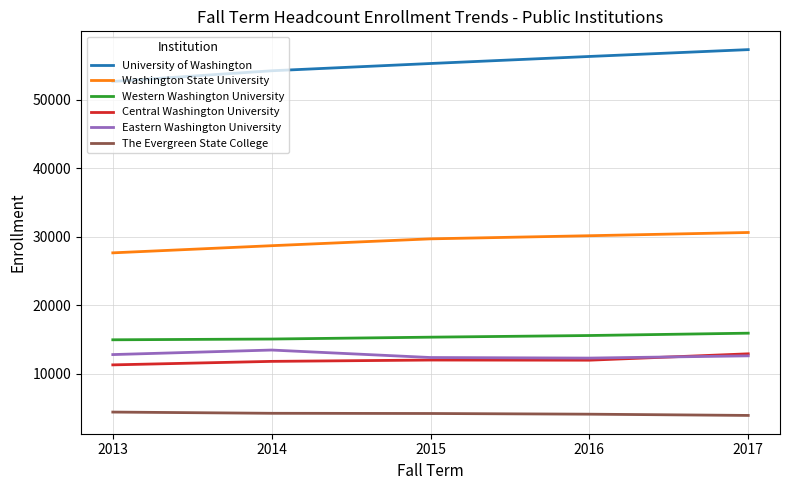

The Central Washington University series shows 11287 at 2013. True or false?

True